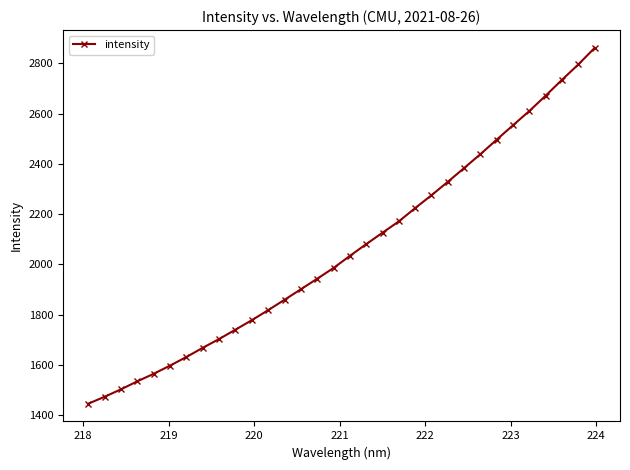

What is the maximum value shown in the chart?

2861.0